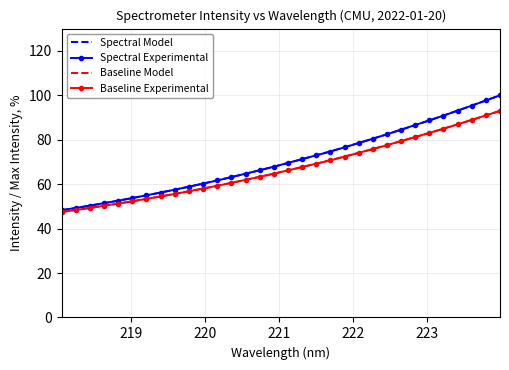

What is the minimum value for Spectral Model?

48.3